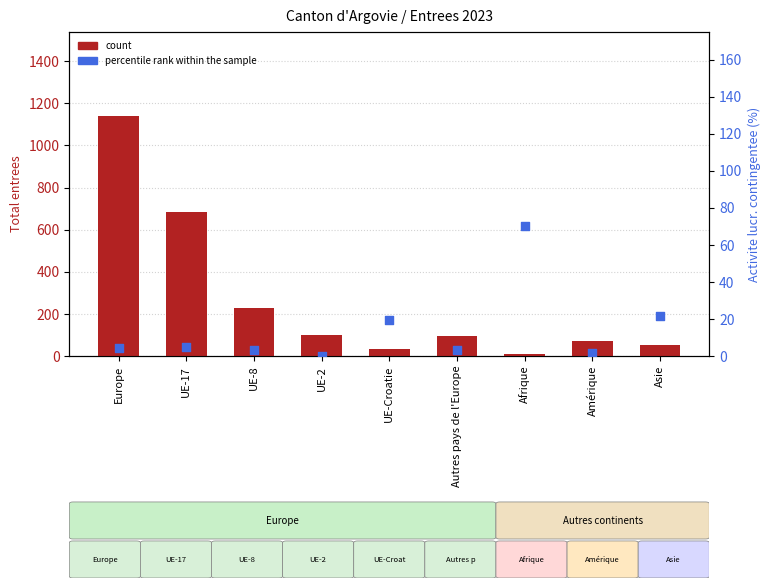

Which series reaches the minimum Y coordinate?

percentile rank within the sample